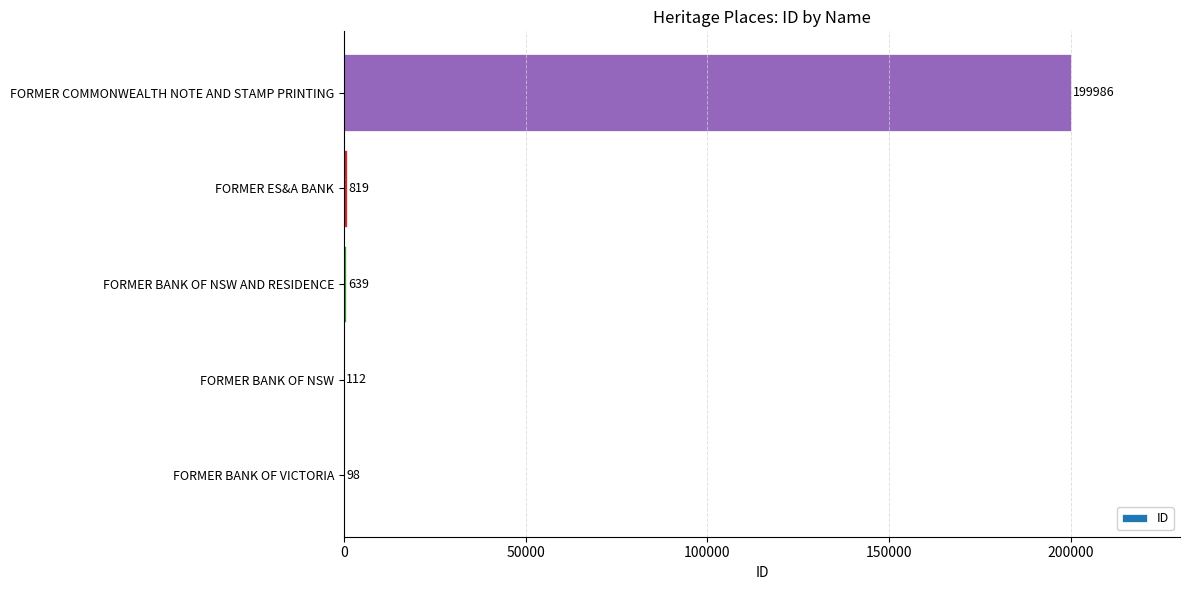

What is the maximum value shown in the chart?

199986